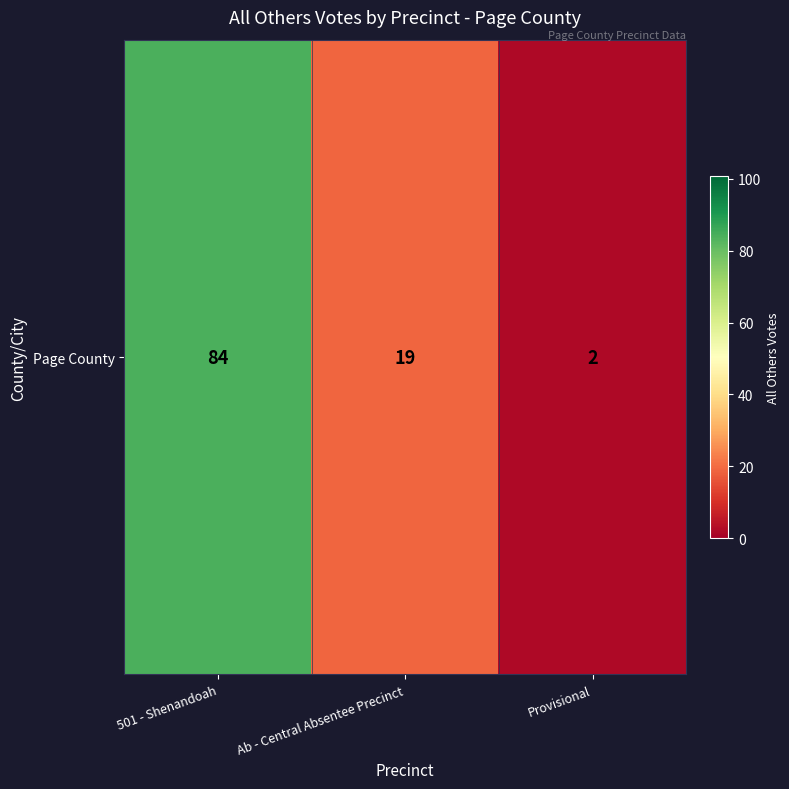

What is the minimum value shown in the chart?

2